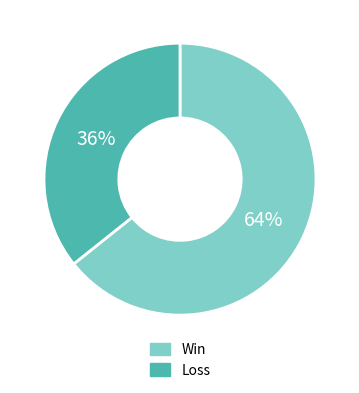

Rank the categories by value from lowest to highest.

Loss, Win